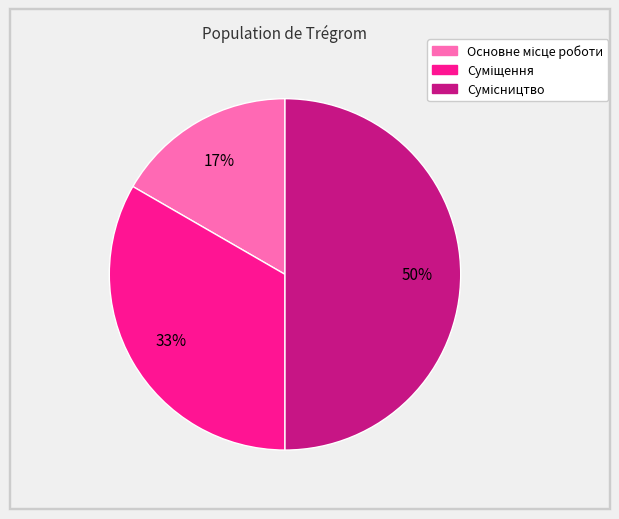

To the nearest percent, what is the difference between the largest and smallest slice percentages?

33%